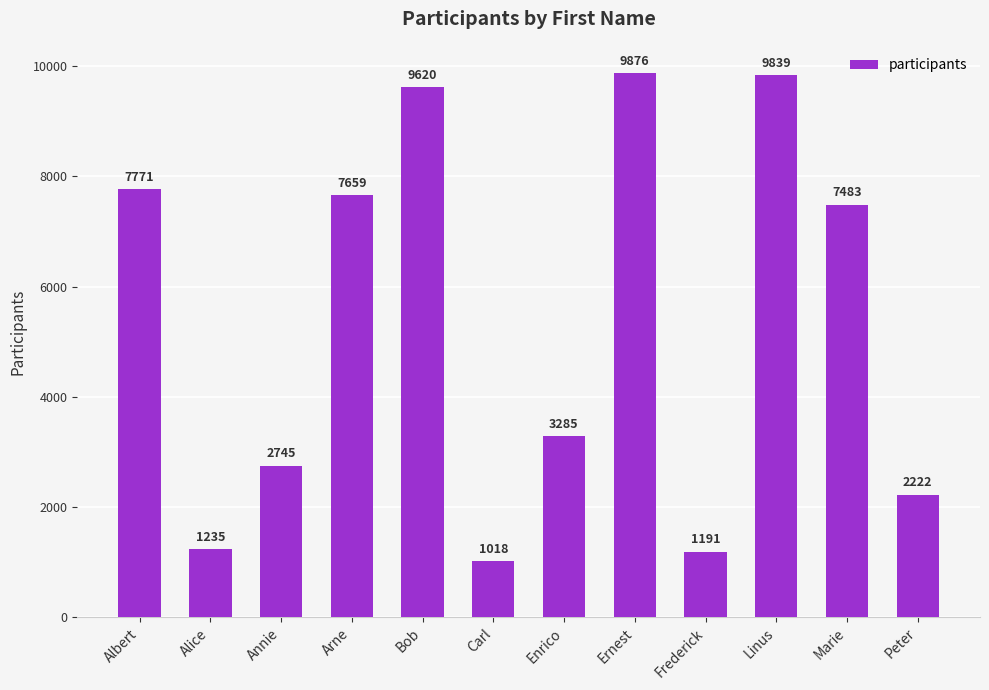

How many bars are there in total?

12